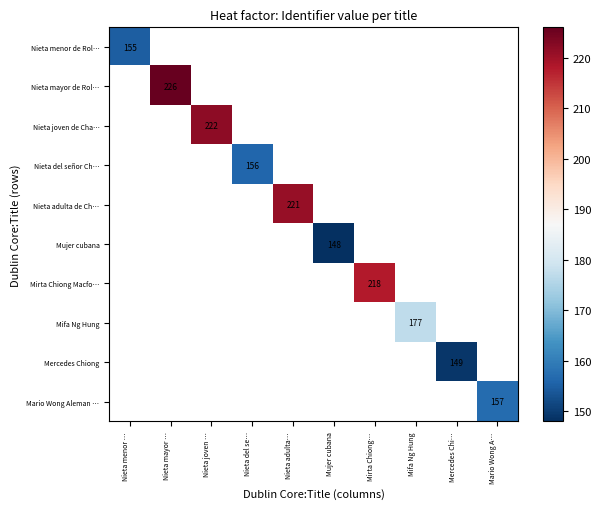

The Nieta adulta de Ch… series shows 346 at Nieta adulta…. True or false?

False